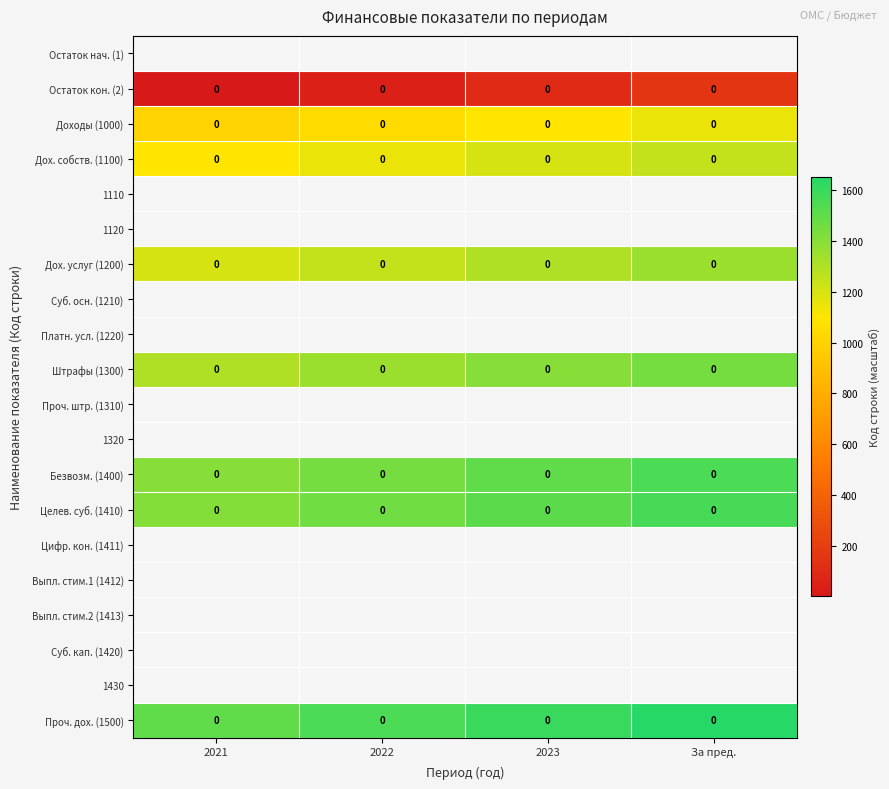

The value of Дох. услуг (1200) at 2021 is 0. True or false?

True